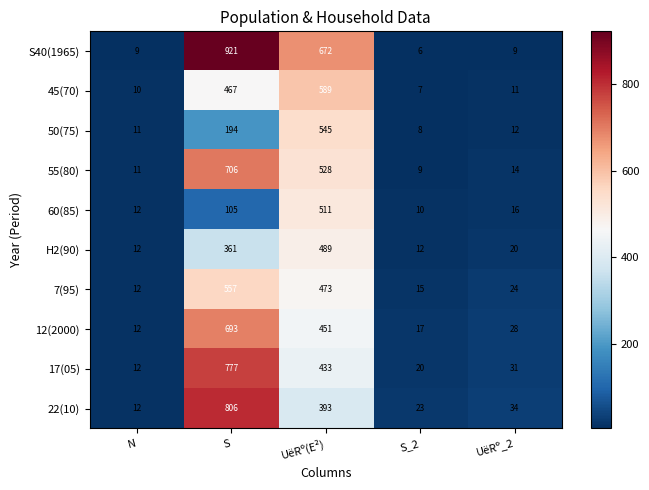

Which series changed the most between N and UëRº_2?

22(10)